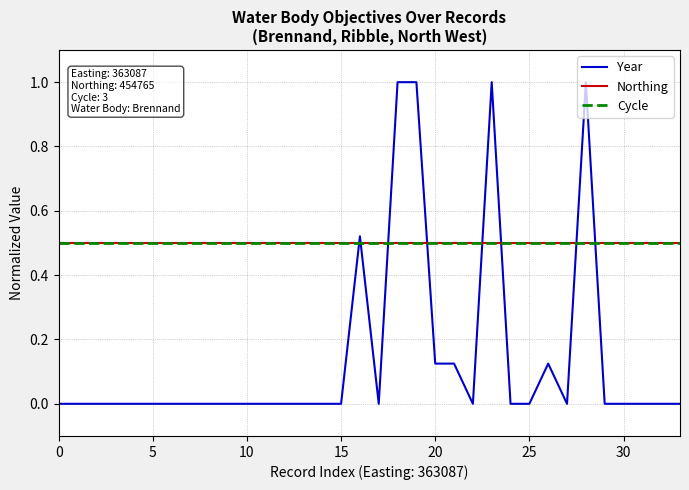

True or false: Northing and Cycle intersect in this chart.

False